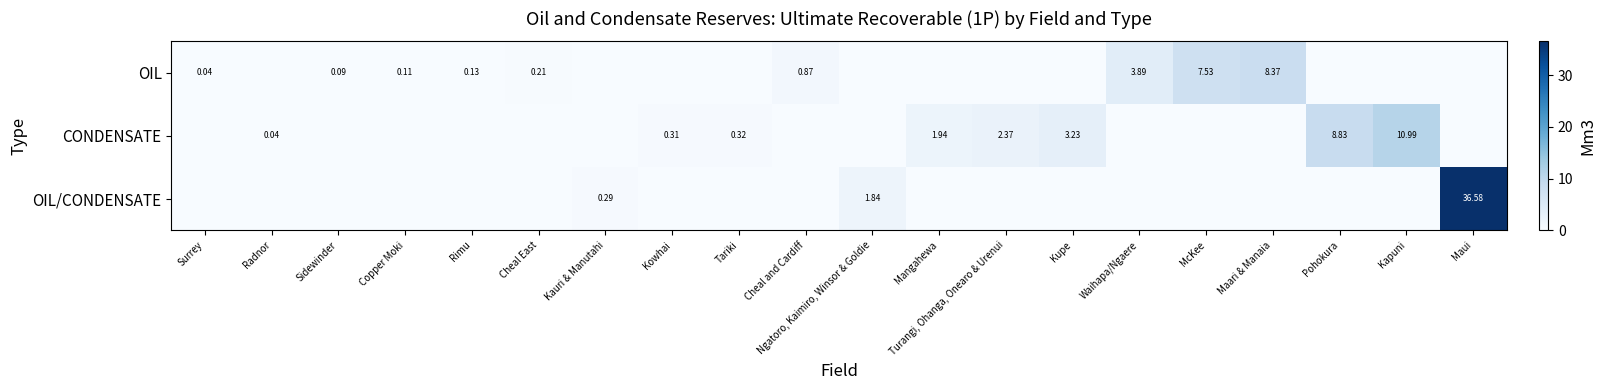

True or false: CONDENSATE has a value of -4.2 at Sidewinder.

False